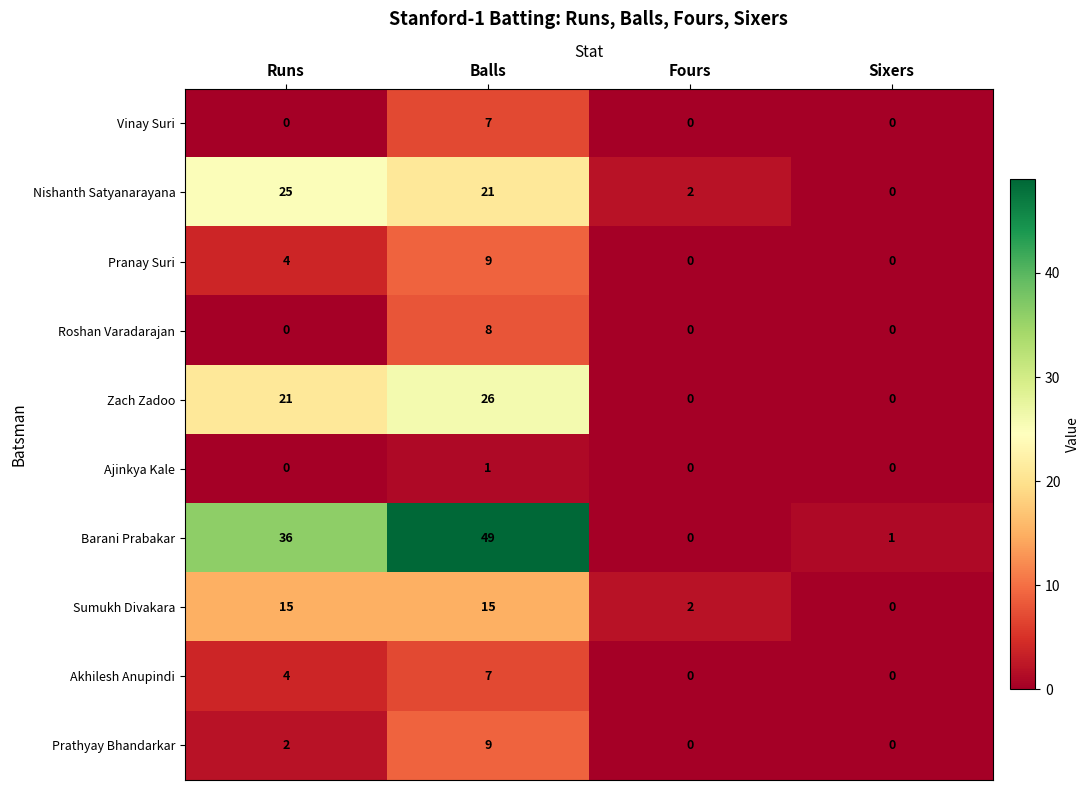

The Prathyay Bhandarkar series shows 3 at Runs. True or false?

False